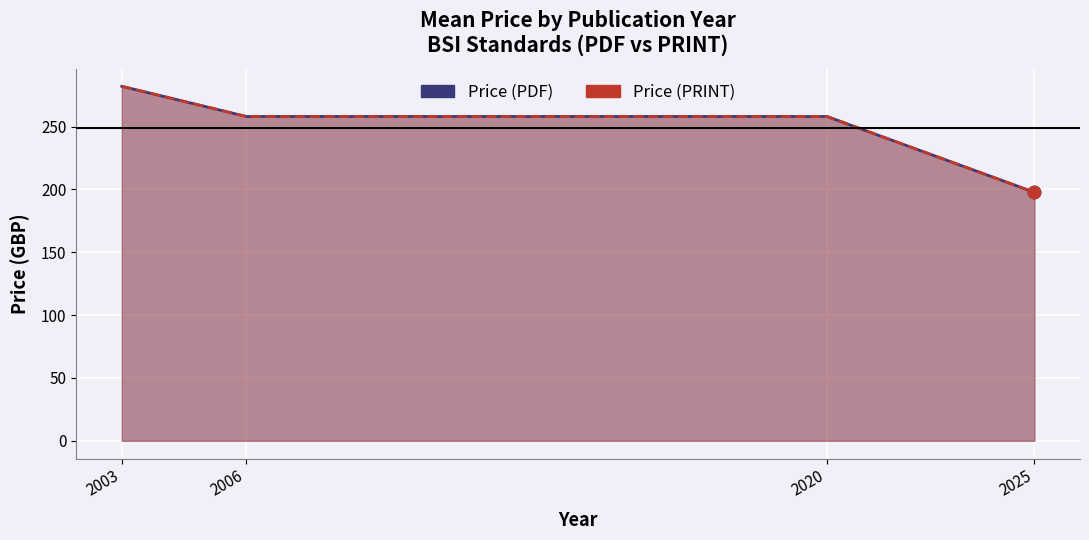

What are all the series names shown in the legend?

Price (PDF), Price (PRINT)